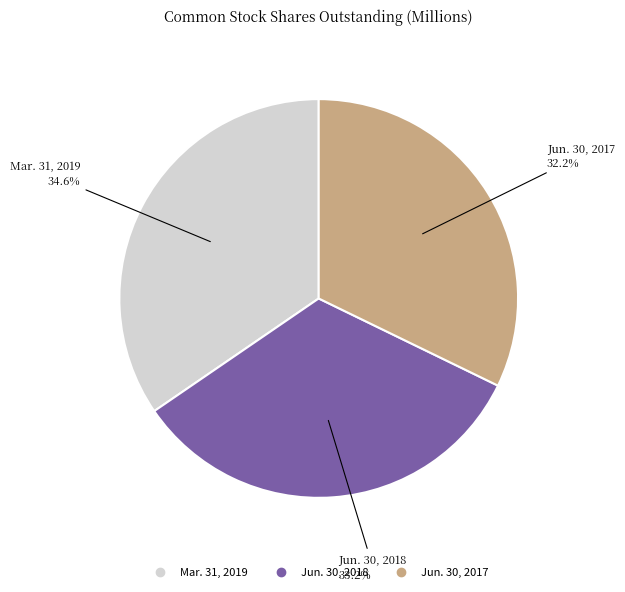

What percentage is the Jun. 30, 2018 slice, to the nearest percent?

33%